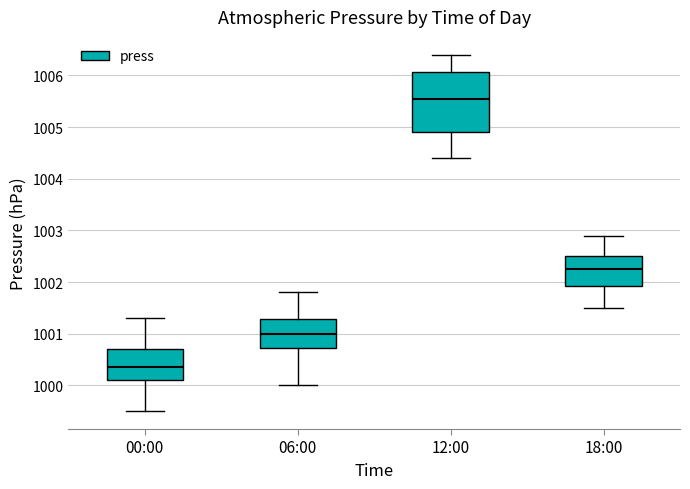

Reading left to right, transcribe this box plot: for each box, give where its median line is, the range the box spans, and where its two whiskers end, as read against the y-axis. The values are not printed on the chart, so give them approximately, as read against the axis.

00:00: median 1000.4, box 1000.1 to 1000.7, whiskers 999.5 to 1001.3
06:00: median 1001.0, box 1000.7 to 1001.3, whiskers 1000.0 to 1001.8
12:00: median 1005.6, box 1004.9 to 1006.1, whiskers 1004.4 to 1006.4
18:00: median 1002.3, box 1001.9 to 1002.5, whiskers 1001.5 to 1002.9